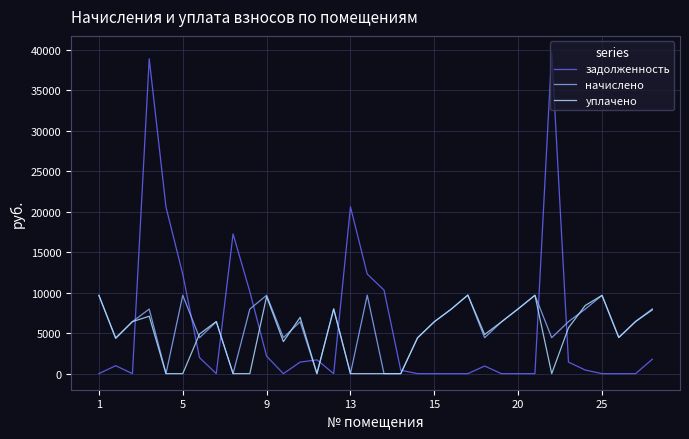

Which series has the largest range (max minus min)?

задолженность